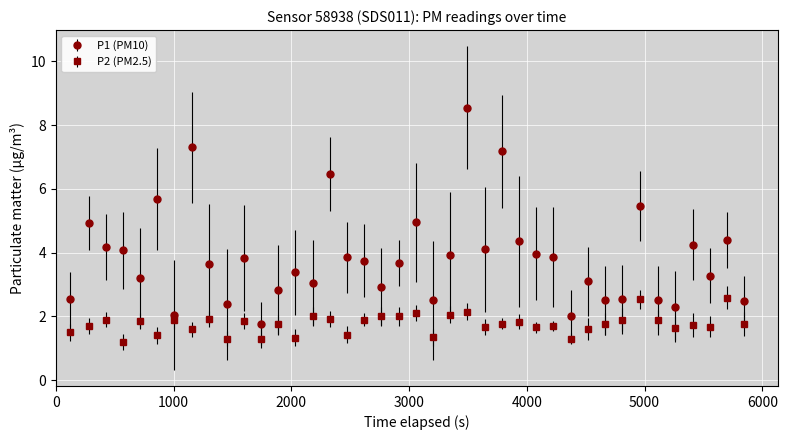

Which series has the largest range (max minus min)?

P1 (PM10)